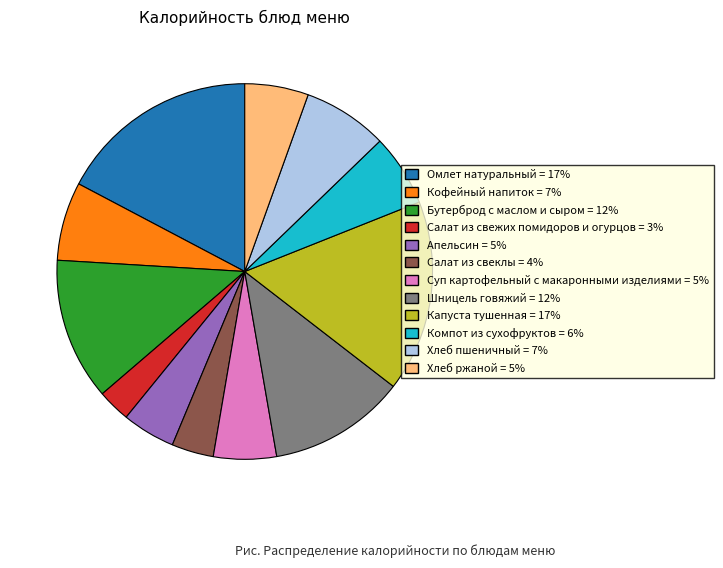

The Омлет натуральный = 17% slice represents 26% of the pie. True or false?

False